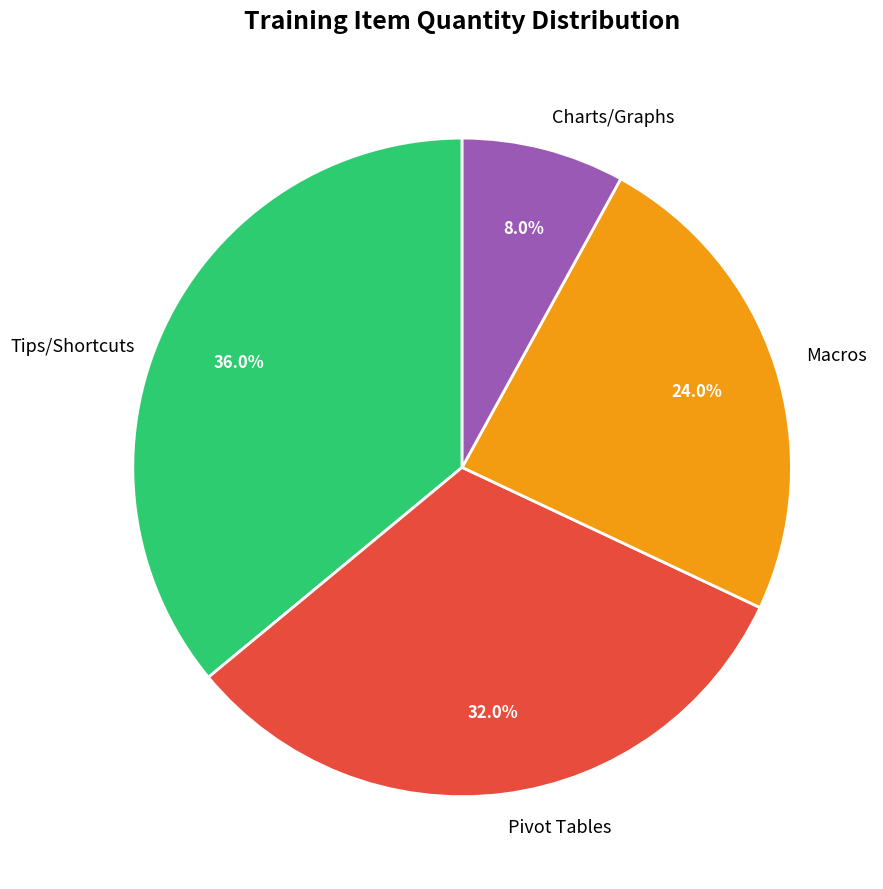

How many segments does this pie chart have?

4